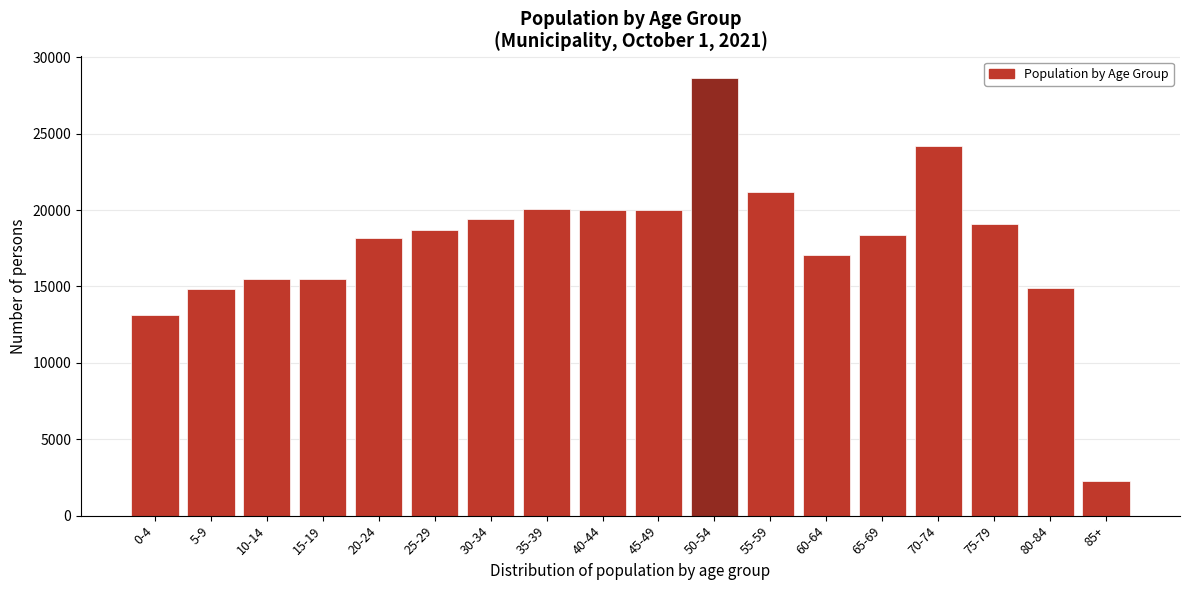

Is it true that the value at 30-34 is 19410?

True